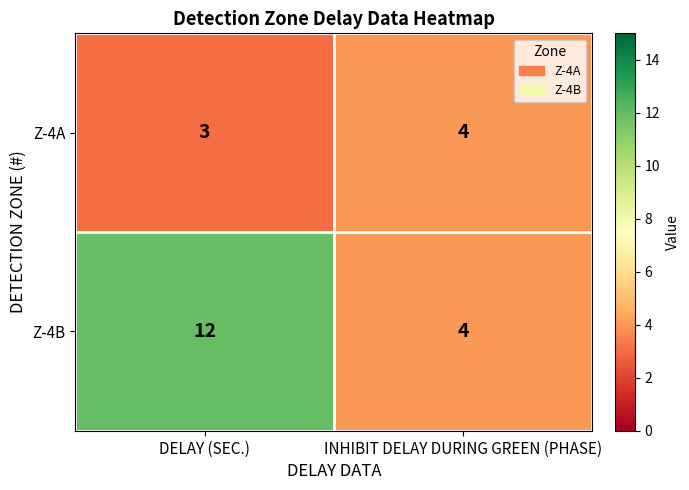

What value does the Z-4A series have at DELAY (SEC.)?

3